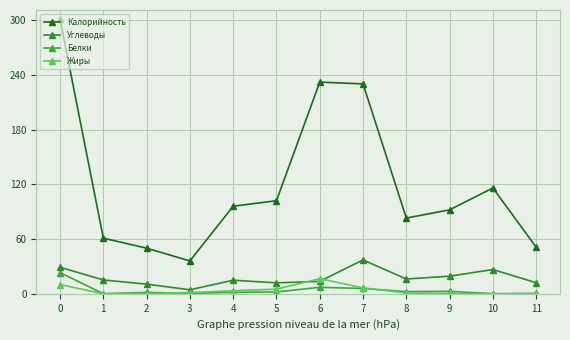

What are all the series names shown in the legend?

Калорийность, Углеводы, Белки, Жиры